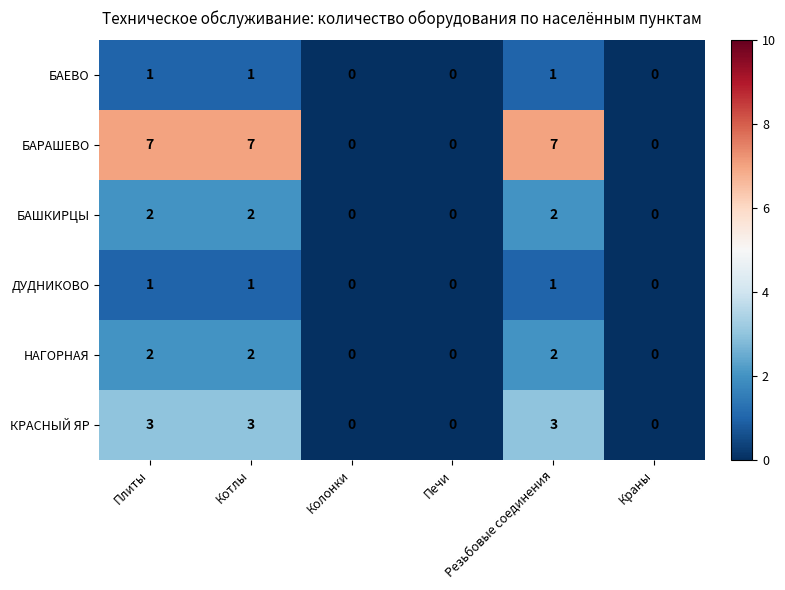

Which series has the largest range (max minus min)?

БАРАШЕВО